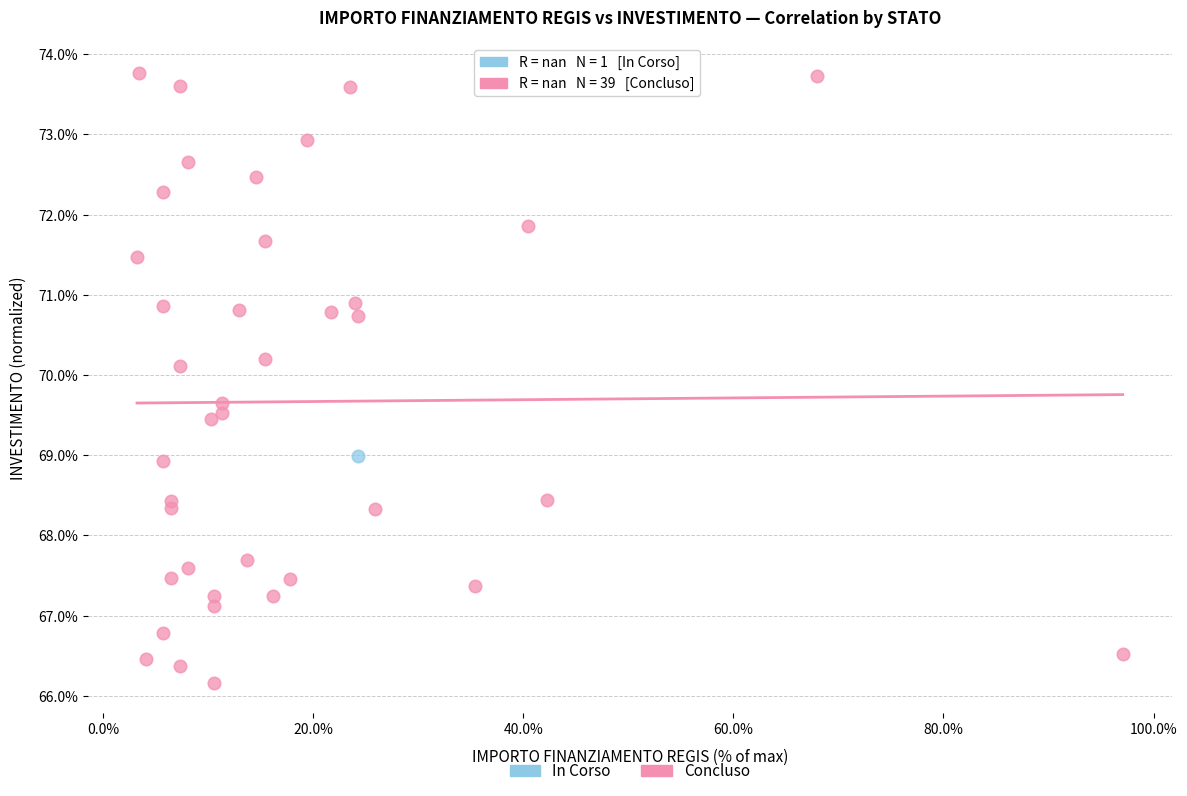

What are all the series names shown in the legend?

In Corso, Concluso